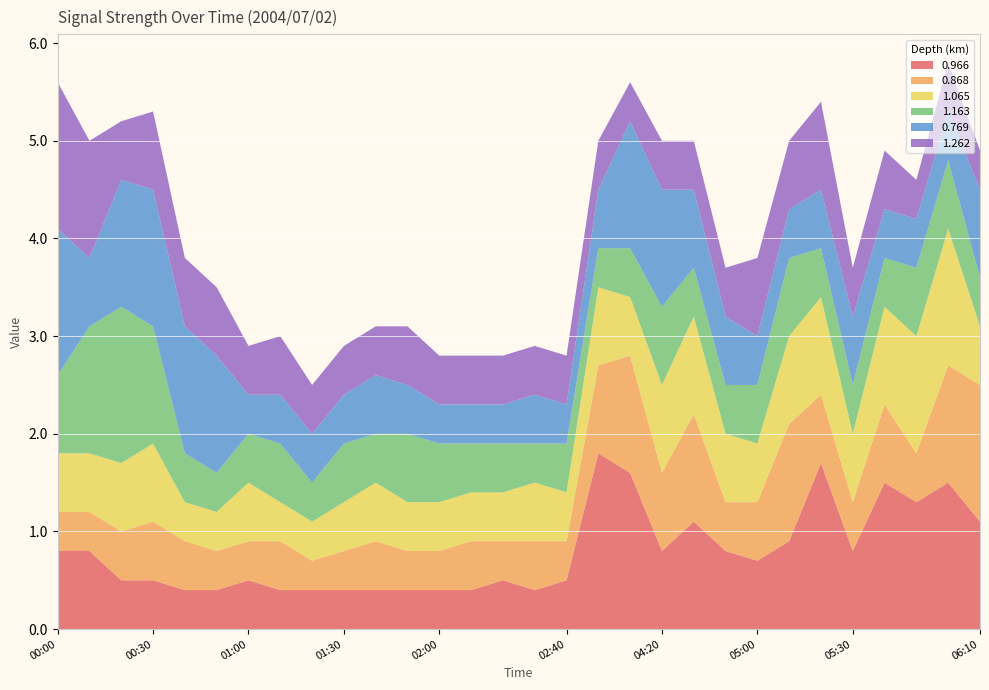

Reading left to right, extract all data points from this chart.

0.966: 0.8	0.8	0.5	0.5	0.4	0.4	0.5	0.4	0.4	0.4	0.4	0.4	0.4	0.4	0.5	0.4	0.5	1.8	1.6	0.8	1.1	0.8	0.7	0.9	1.7	0.8	1.5	1.3	1.5	1.1
0.868: 0.4	0.4	0.5	0.6	0.5	0.4	0.4	0.5	0.3	0.4	0.5	0.4	0.4	0.5	0.4	0.5	0.4	0.9	1.2	0.8	1.1	0.5	0.6	1.2	0.7	0.5	0.8	0.5	1.2	1.4
1.065: 0.6	0.6	0.7	0.8	0.4	0.4	0.6	0.4	0.4	0.5	0.6	0.5	0.5	0.5	0.5	0.6	0.5	0.8	0.6	0.9	1.0	0.7	0.6	0.9	1.0	0.7	1.0	1.2	1.4	0.6
1.163: 0.8	1.3	1.6	1.2	0.5	0.4	0.5	0.6	0.4	0.6	0.5	0.7	0.6	0.5	0.5	0.4	0.5	0.4	0.5	0.8	0.5	0.5	0.6	0.8	0.5	0.5	0.5	0.7	0.7	0.5
0.769: 1.5	0.7	1.3	1.4	1.3	1.2	0.4	0.5	0.5	0.5	0.6	0.5	0.4	0.4	0.4	0.5	0.4	0.6	1.3	1.2	0.8	0.7	0.5	0.5	0.6	0.7	0.5	0.5	0.5	0.9
1.262: 1.5	1.2	0.6	0.8	0.7	0.7	0.5	0.6	0.5	0.5	0.5	0.6	0.5	0.5	0.5	0.5	0.5	0.5	0.4	0.5	0.5	0.5	0.8	0.7	0.9	0.5	0.6	0.4	0.5	0.4